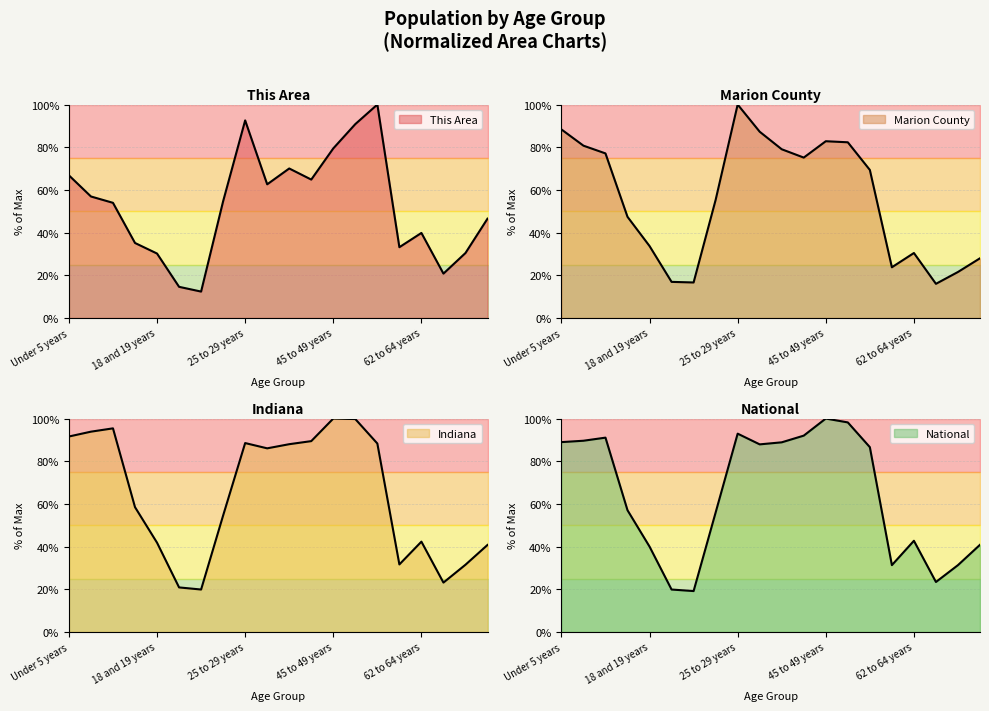

Between 35 to 39 years and 65 and 66 years, which series saw the biggest shift?

National